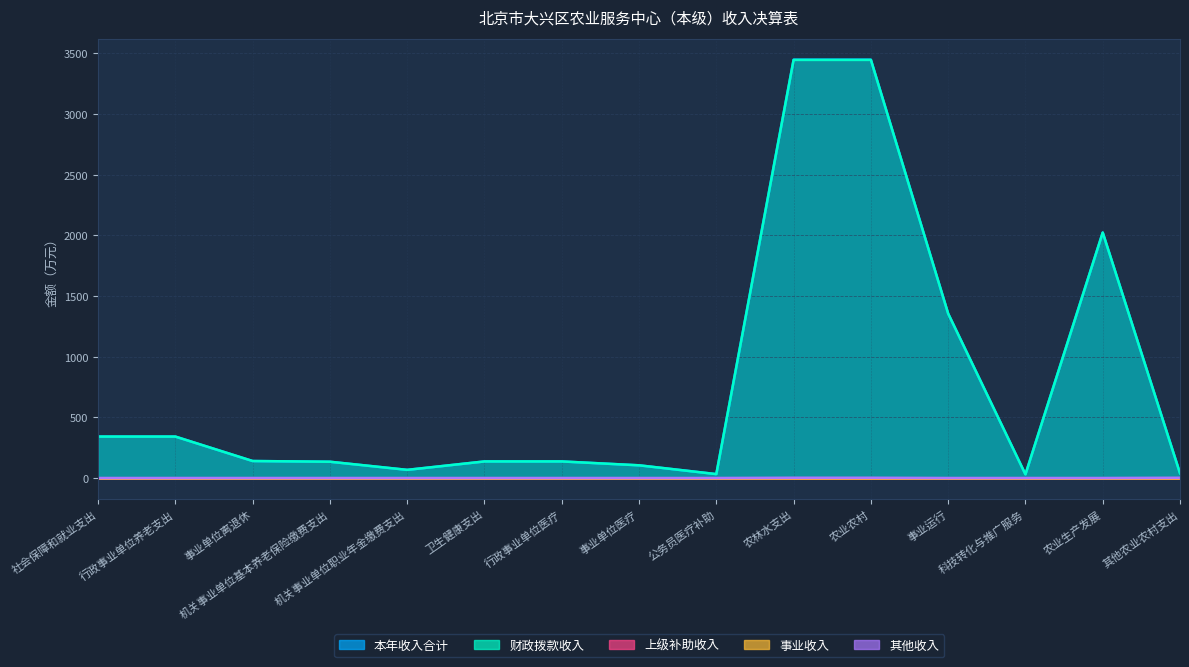

Reading left to right, what are all the values shown in this chart?

本年收入合计: 社会保障和就业支出=341.3	行政事业单位养老支出=341.3	事业单位离退休=139.8	机关事业单位基本养老保险缴费支出=133.9	机关事业单位职业年金缴费支出=67.0	卫生健康支出=136.4	行政事业单位医疗=136.4	事业单位医疗=104.5	公务员医疗补助=32.0	农林水支出=3448.0	农业农村=3448.0	事业运行=1354.8	科技转化与推广服务=30.0	农业生产发展=2023.2	其他农业农村支出=40.1
财政拨款收入: 社会保障和就业支出=341.3	行政事业单位养老支出=341.3	事业单位离退休=139.8	机关事业单位基本养老保险缴费支出=133.9	机关事业单位职业年金缴费支出=67.0	卫生健康支出=136.4	行政事业单位医疗=136.4	事业单位医疗=104.5	公务员医疗补助=32.0	农林水支出=3446.0	农业农村=3446.0	事业运行=1354.8	科技转化与推广服务=30.0	农业生产发展=2023.2	其他农业农村支出=38.1
其他收入: 社会保障和就业支出=0.0	行政事业单位养老支出=0.0	事业单位离退休=0.0	机关事业单位基本养老保险缴费支出=0.0	机关事业单位职业年金缴费支出=0.0	卫生健康支出=0.0	行政事业单位医疗=0.0	事业单位医疗=0.0	公务员医疗补助=0.0	农林水支出=1.9	农业农村=1.9	事业运行=0.0	科技转化与推广服务=0.0	农业生产发展=0.0	其他农业农村支出=1.9